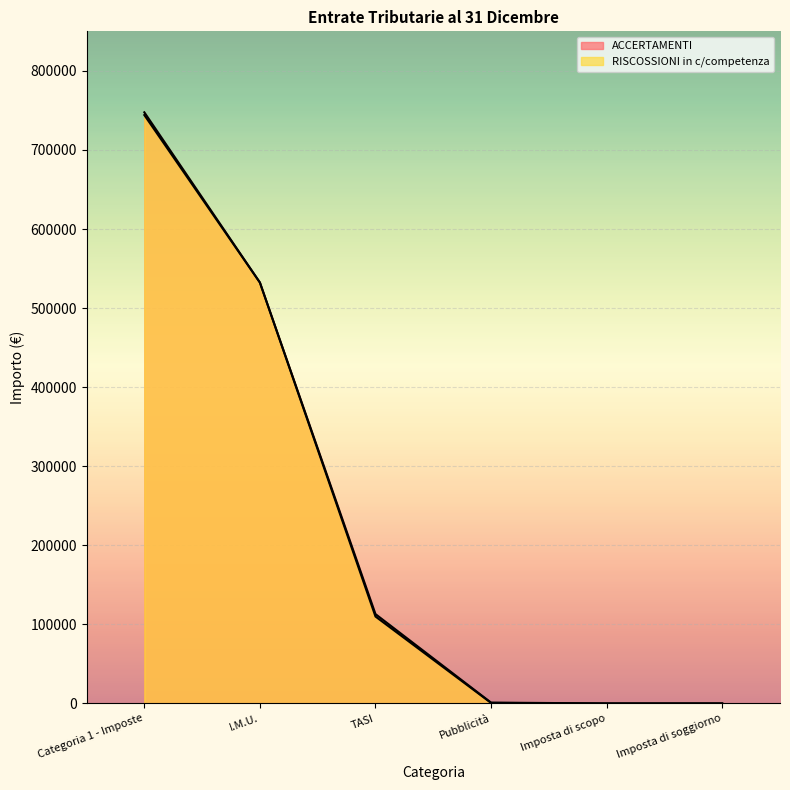

How many data points in ACCERTAMENTI are less than 112962?

3